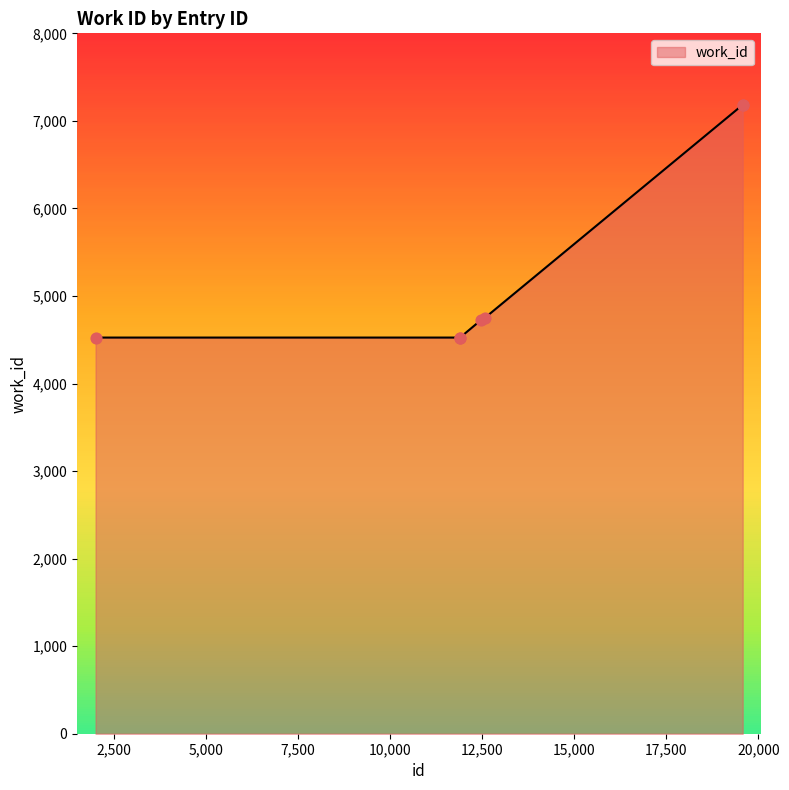

What is the greatest value displayed?

7183